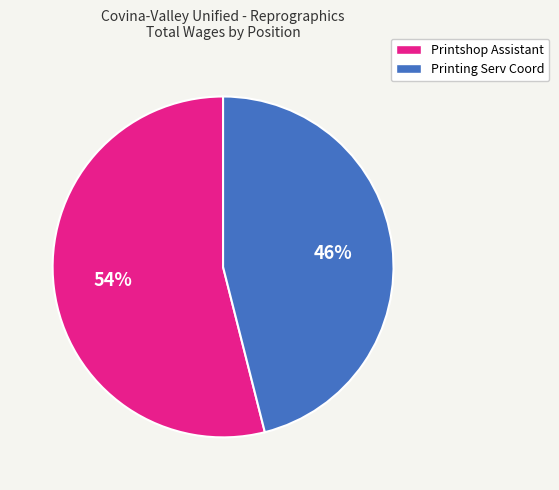

Which slice is the largest?

Printshop Assistant